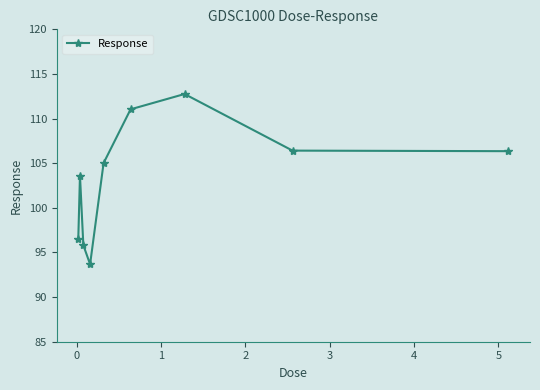

How many interior local peaks (higher than both neighbors) does the data have?

2